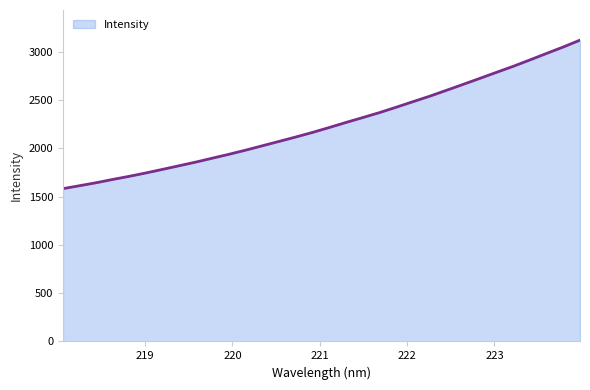

What is the smallest value displayed?

1583.1